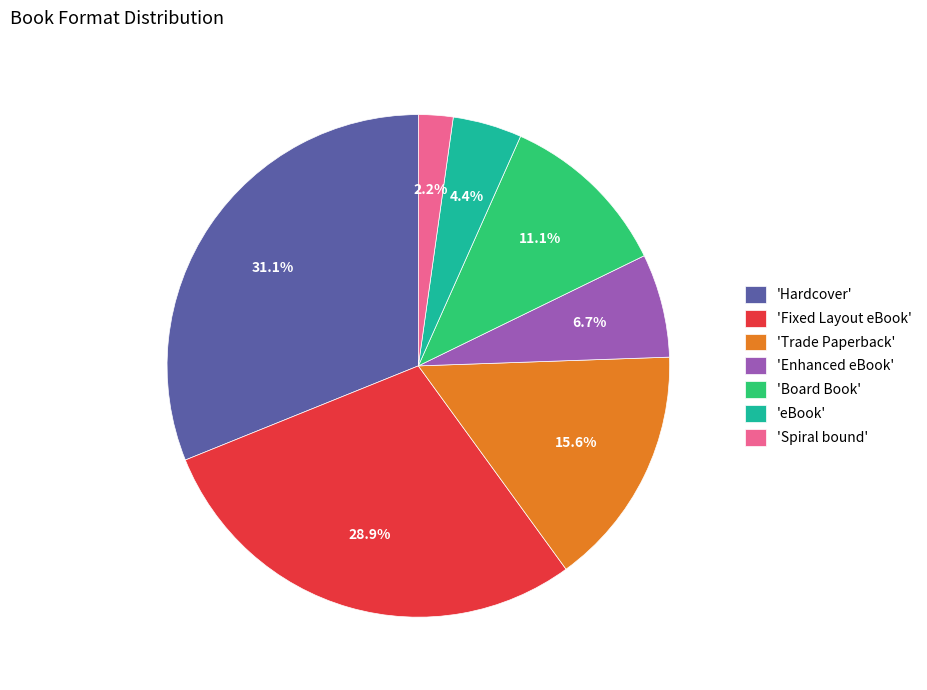

Does 'Board Book' account for over 50% of the chart?

No